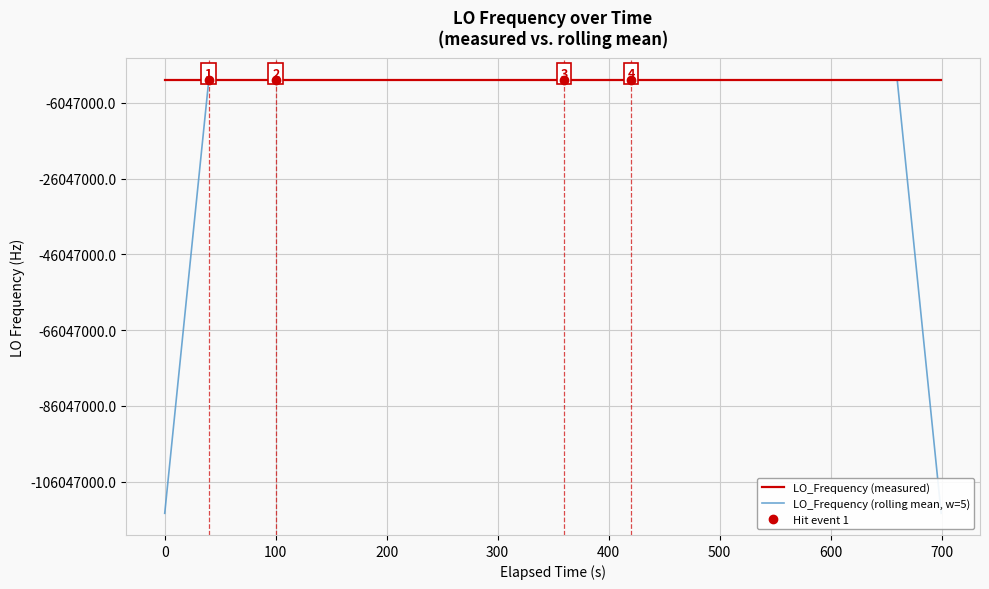

What is the spread (max minus min) of values at 100?

3.5